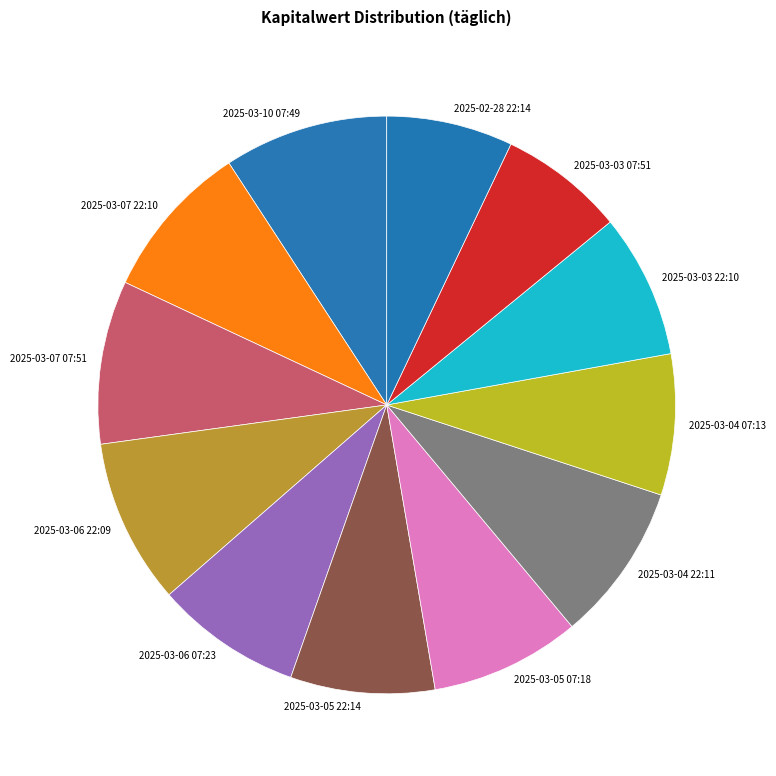

The 2025-03-05 22:14 slice represents 8% of the pie. True or false?

True